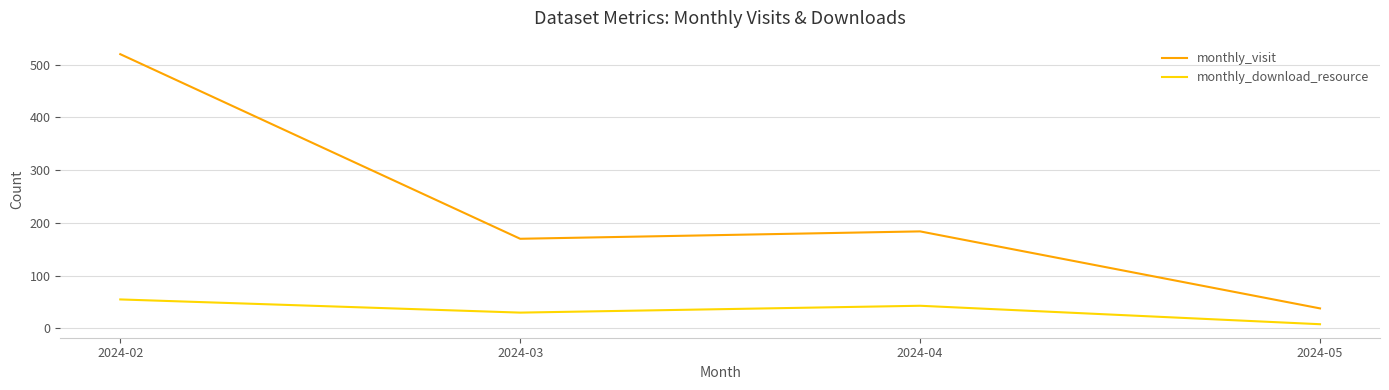

List the series in order of their overall mean, highest first.

monthly_visit, monthly_download_resource